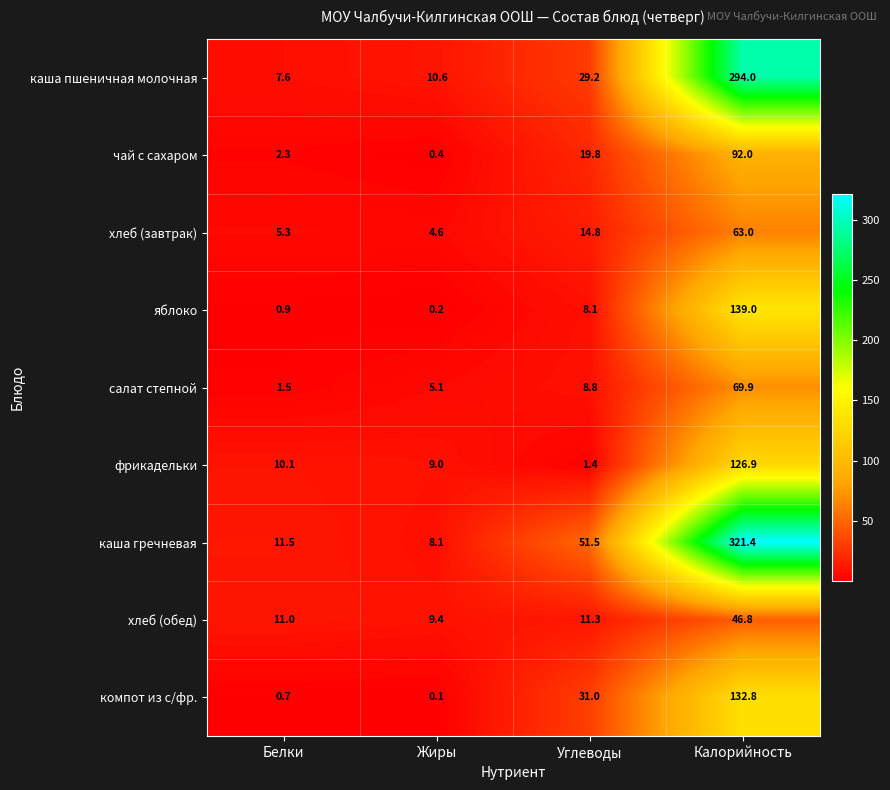

What is the total value across all series at Жиры?

47.5